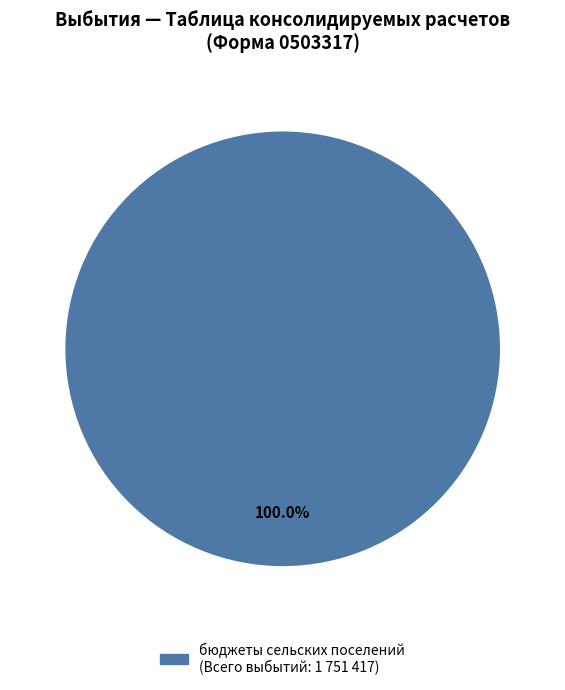

How many slices are in this pie chart?

1